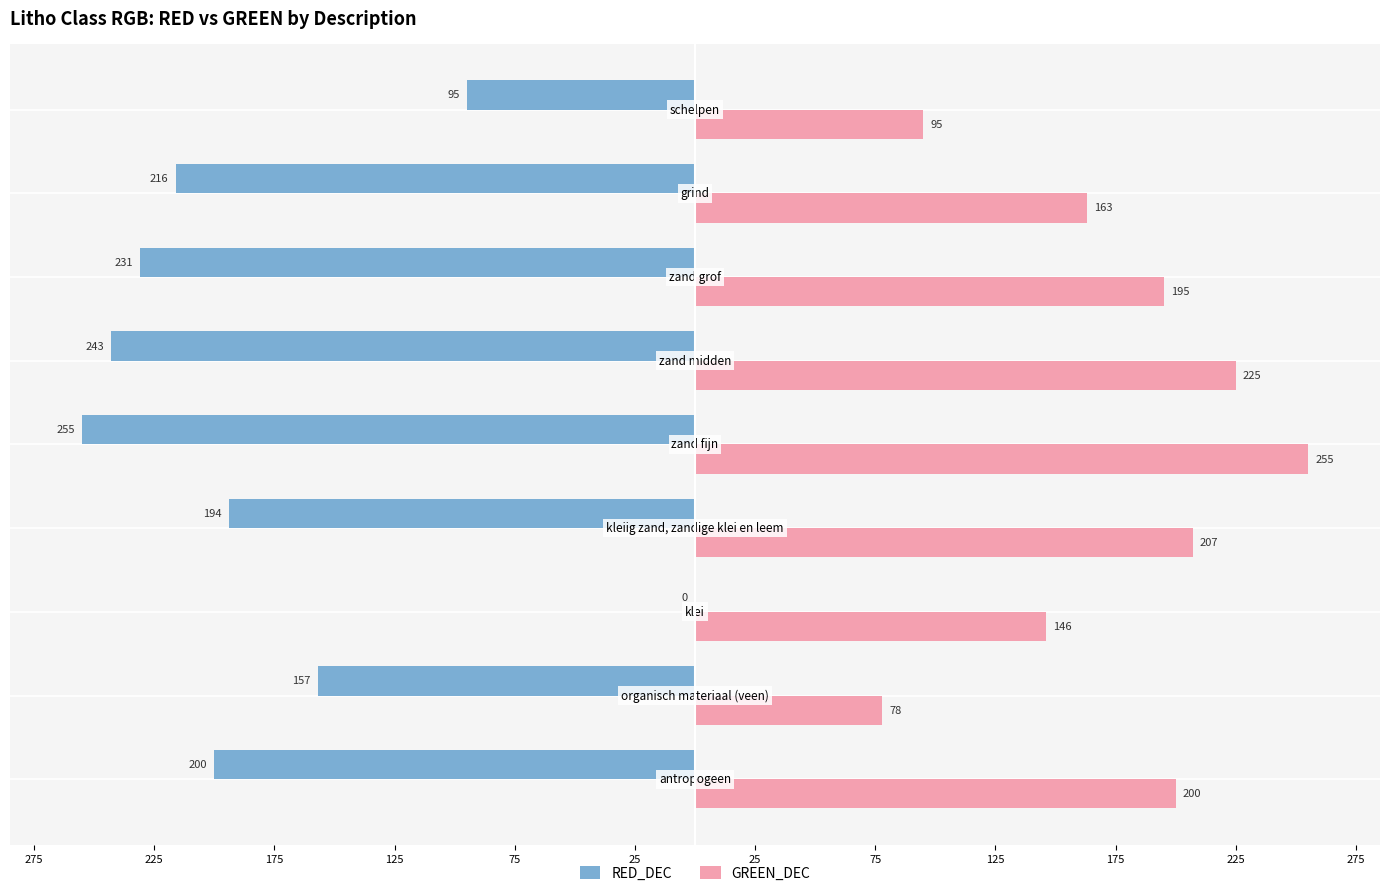

Reading right to left, extract all data points from this chart.

RED_DEC: 125=-95	75=-216	25=-231	25=-243	75=-255	125=-194	175=0	225=-157	275=-200
GREEN_DEC: 125=95	75=163	25=195	25=225	75=255	125=207	175=146	225=78	275=200